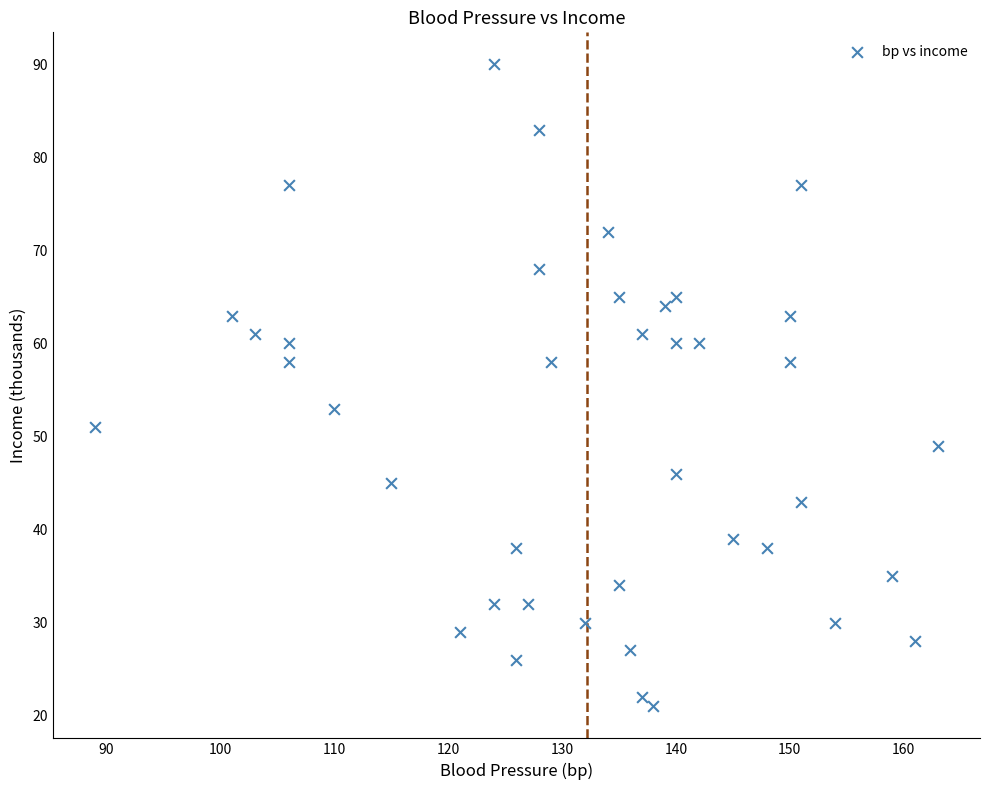

What Y value in the scatter plot is closest to 55?

53